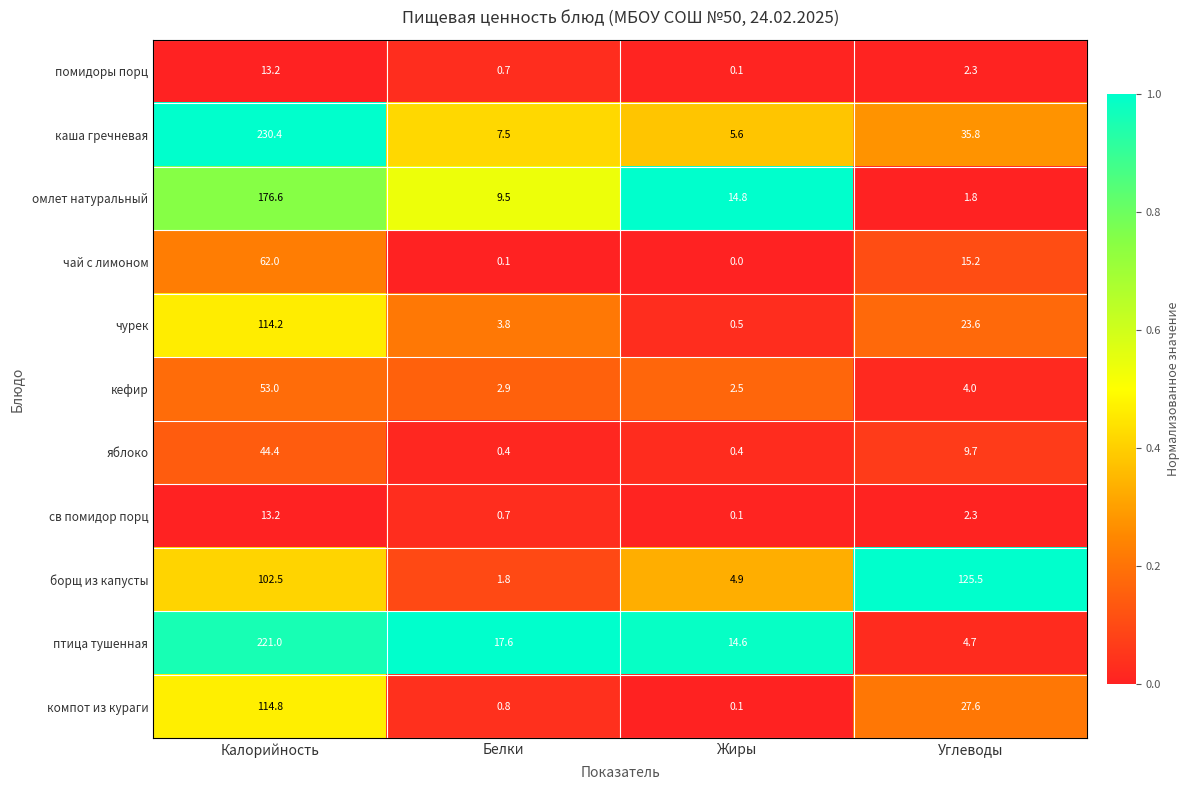

Between Калорийность and Белки, which series saw the biggest shift?

каша гречневая